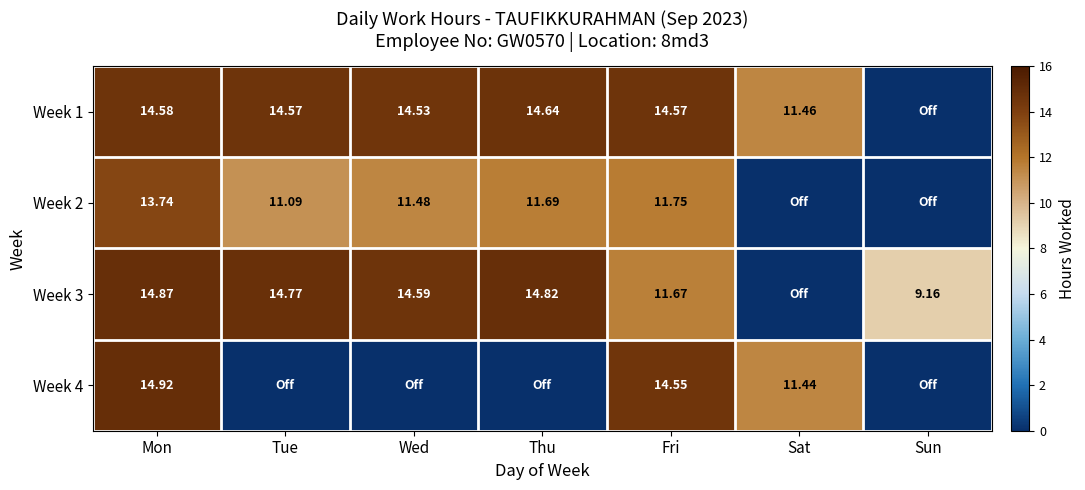

At which label is Week 1 closest to 7?

Sat